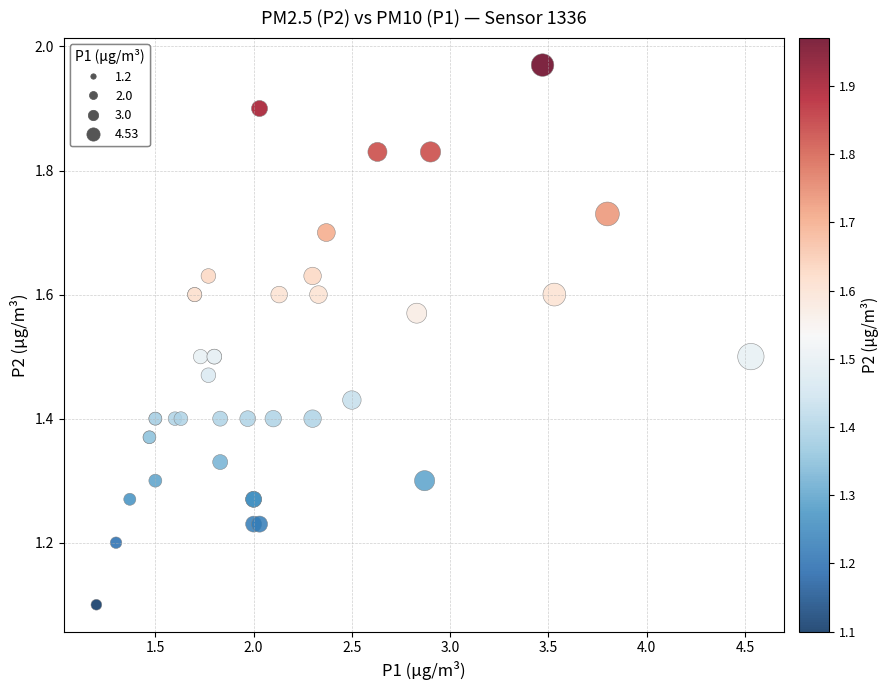

What Y value in the scatter plot is closest to 1?

1.1